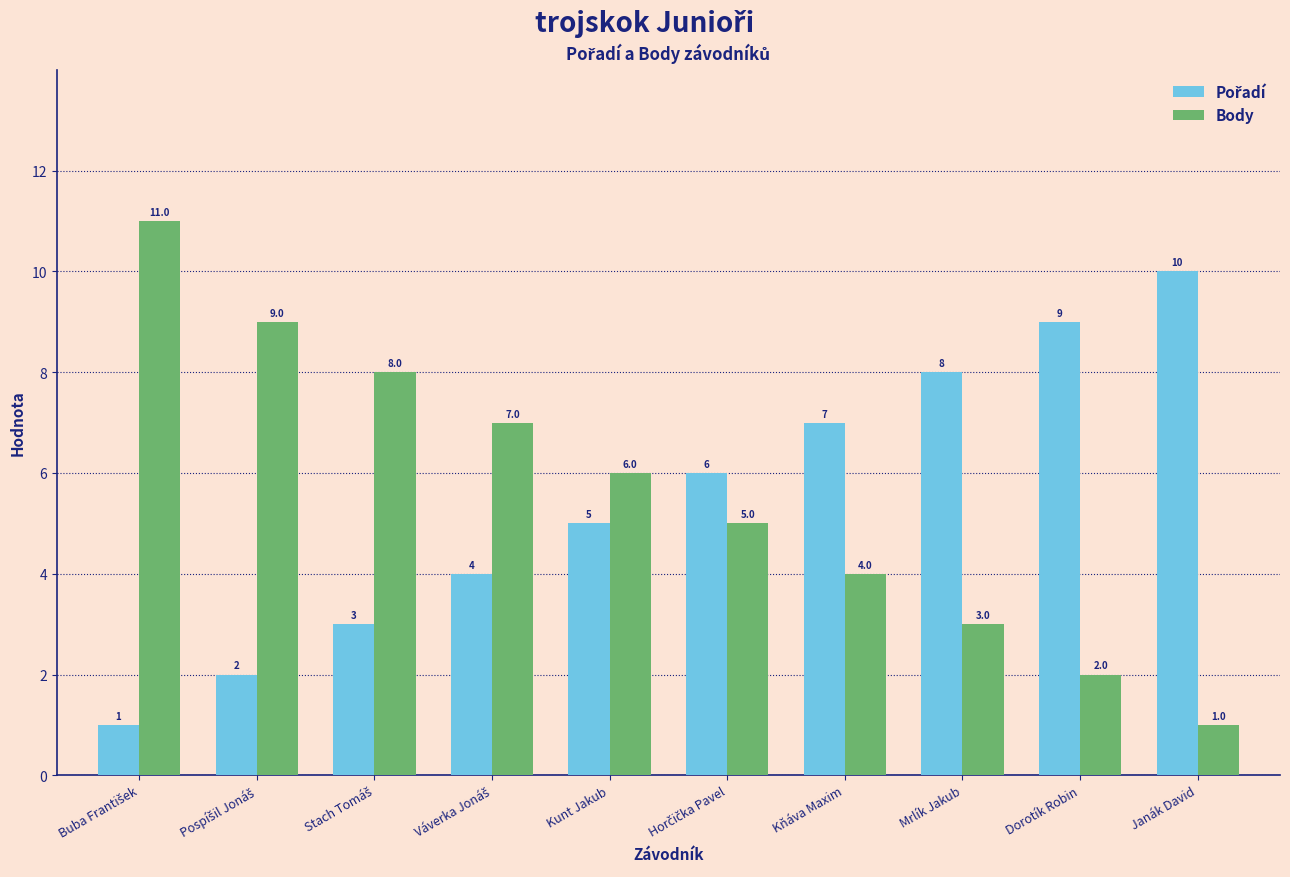

What is the difference between the highest and lowest values at Janák David?

9